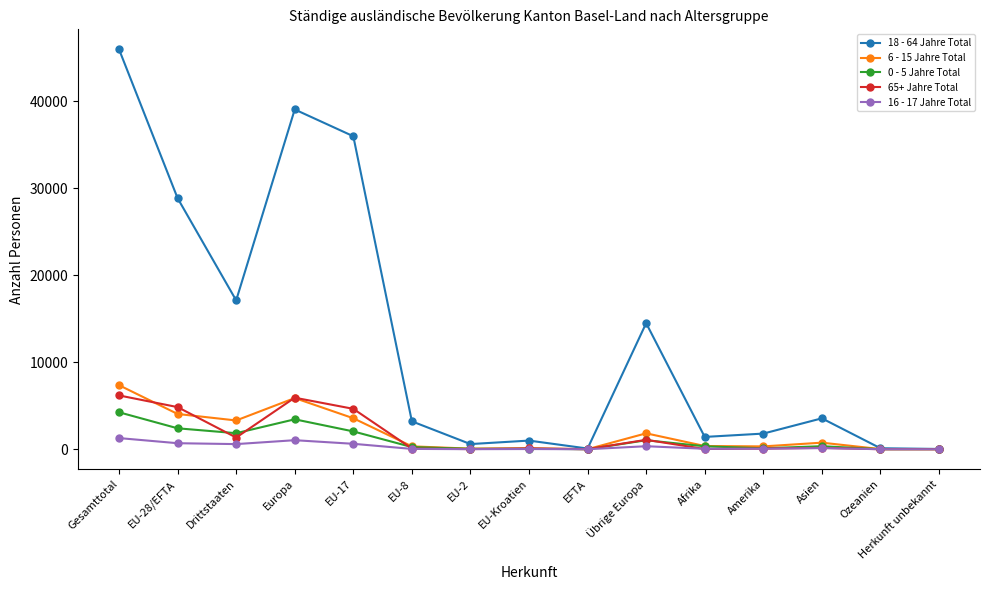

What is the spread (max minus min) of values at Europa?

38020